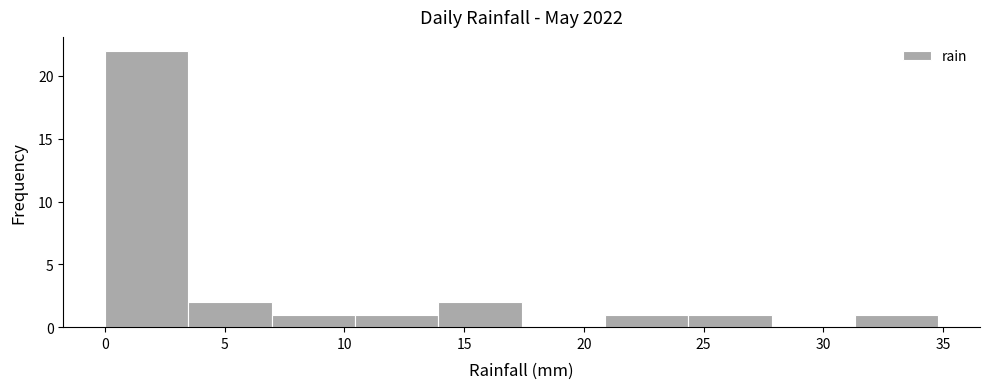

Over which range of the x-axis is the bar tallest?

0.0 to 3.5